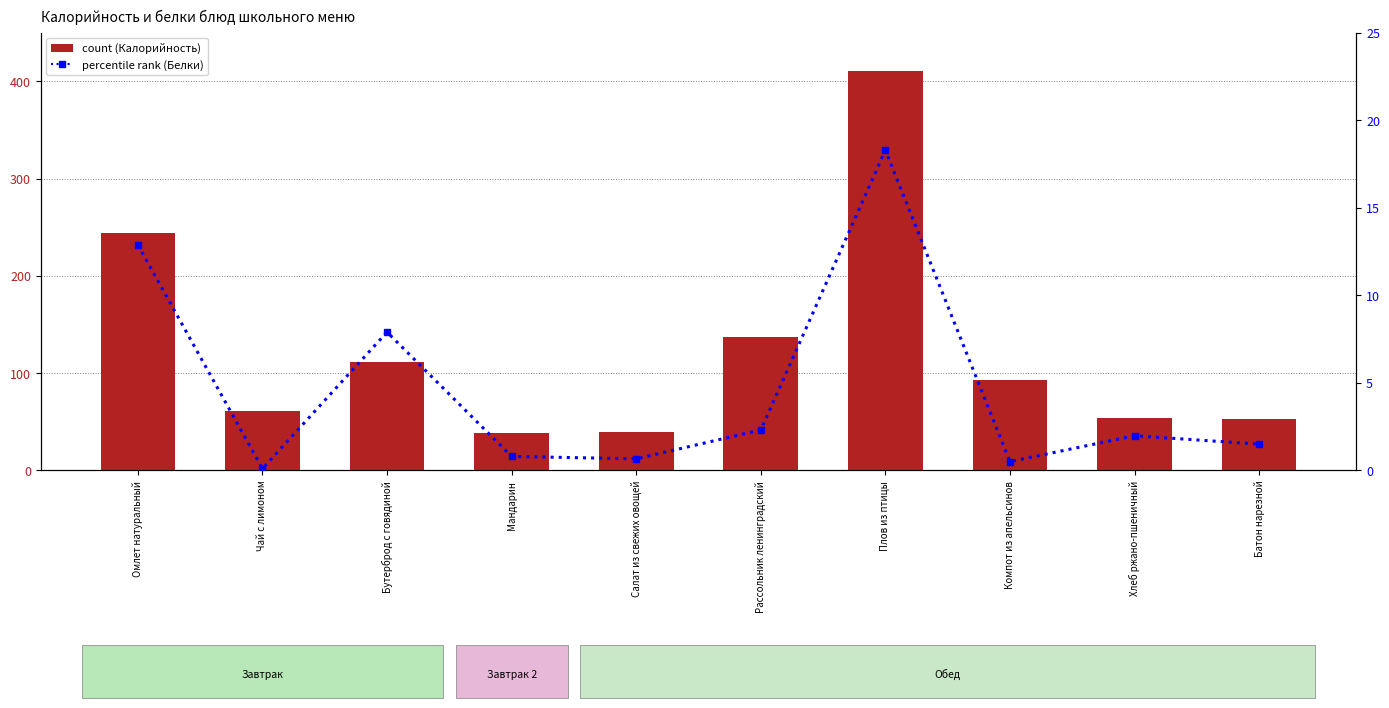

How many data points in percentile rank within the sample are above 1?

6